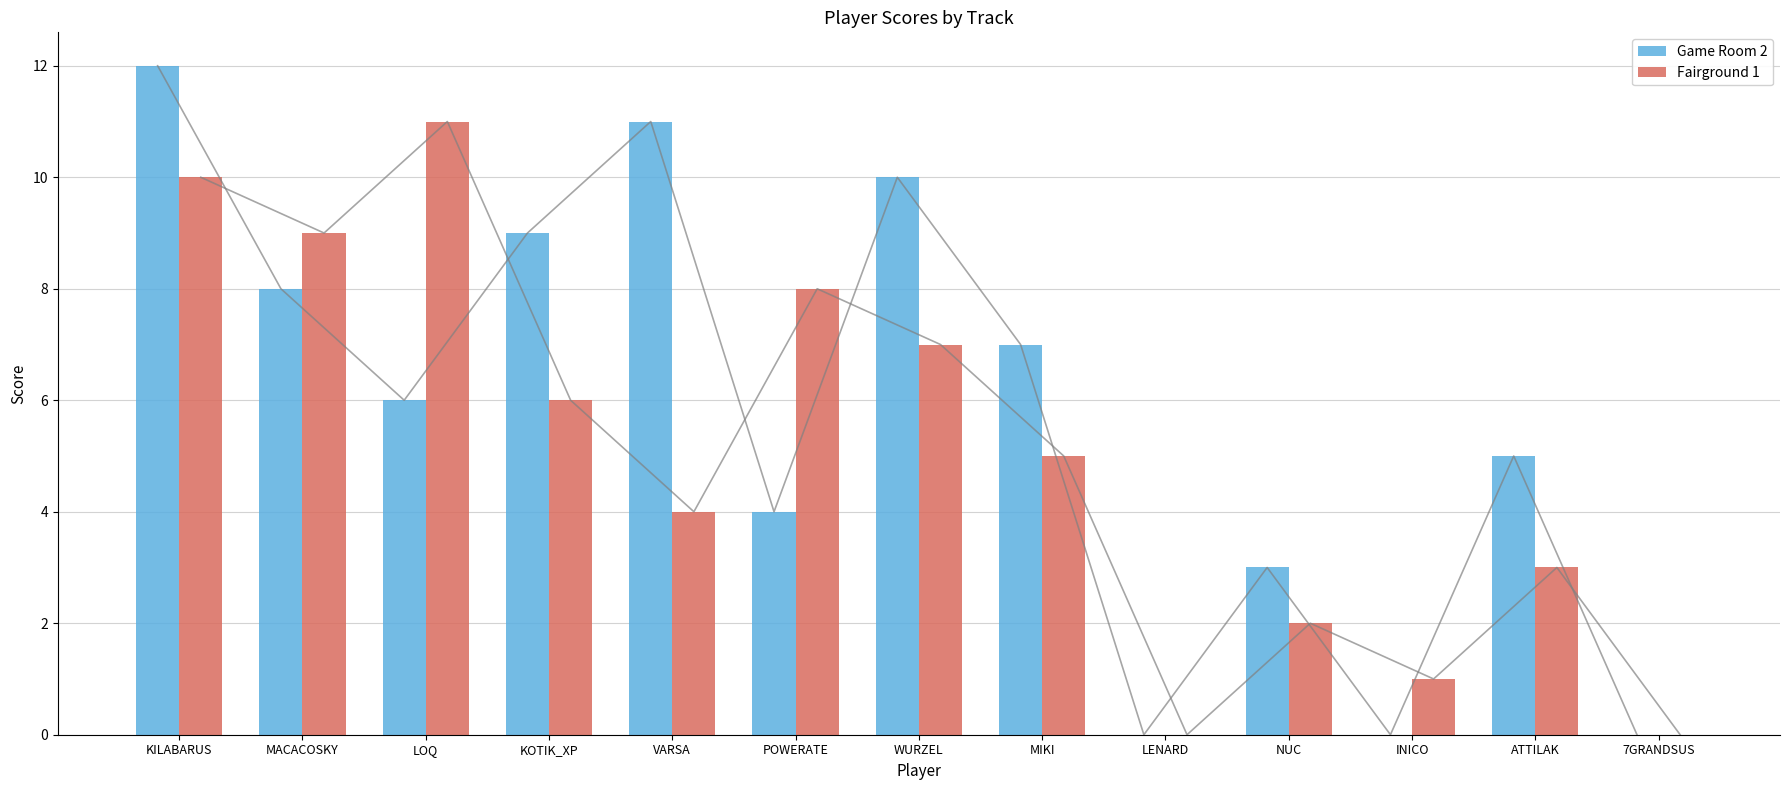

Read the Fairground 1 value at KOTIK_XP.

6